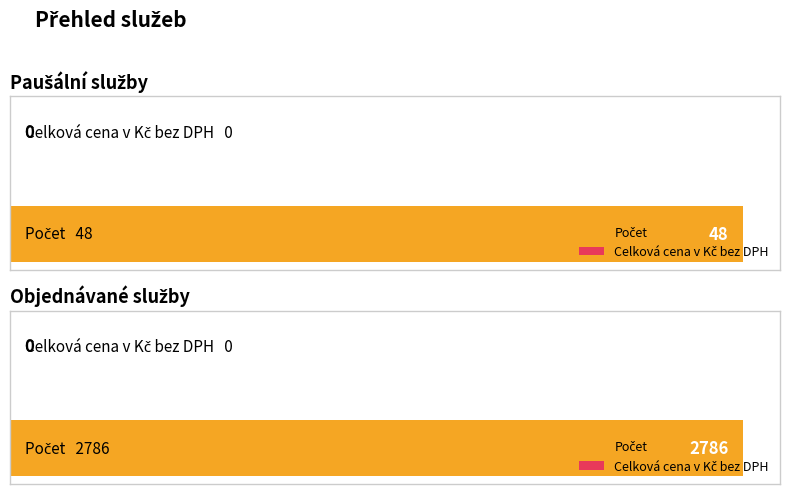

Between Objednávané služby and Paušální služby, which is larger?

Objednávané služby